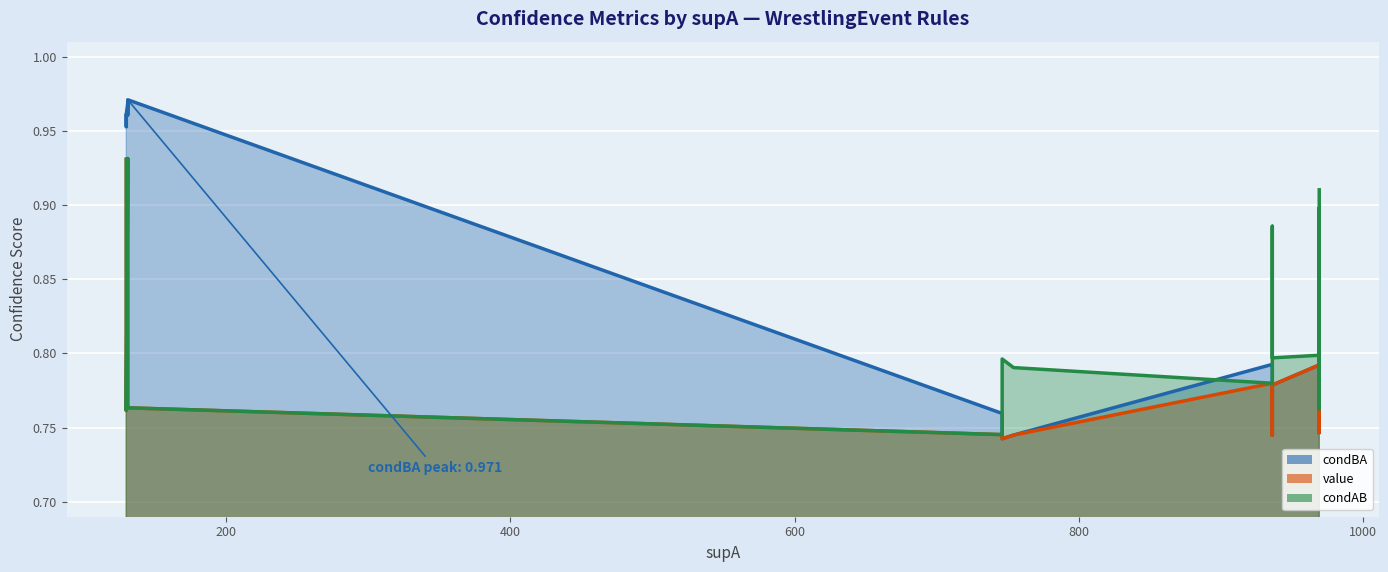

Which series has the largest range (max minus min)?

condBA line